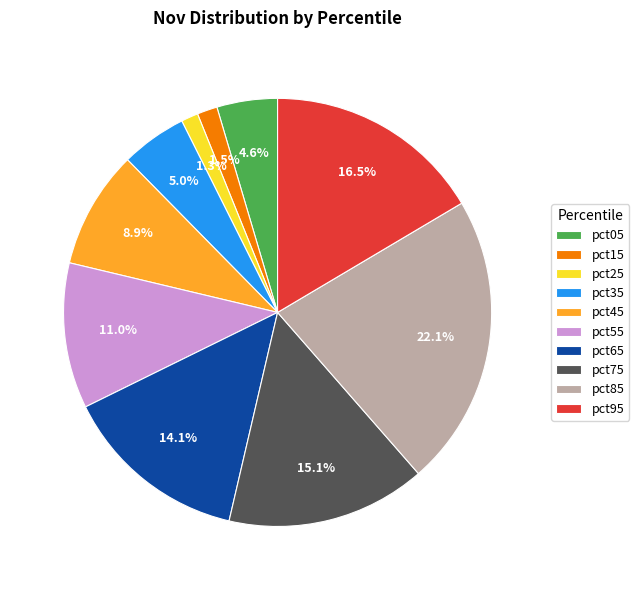

What percentage do pct95 and pct15 together represent?

18.0%